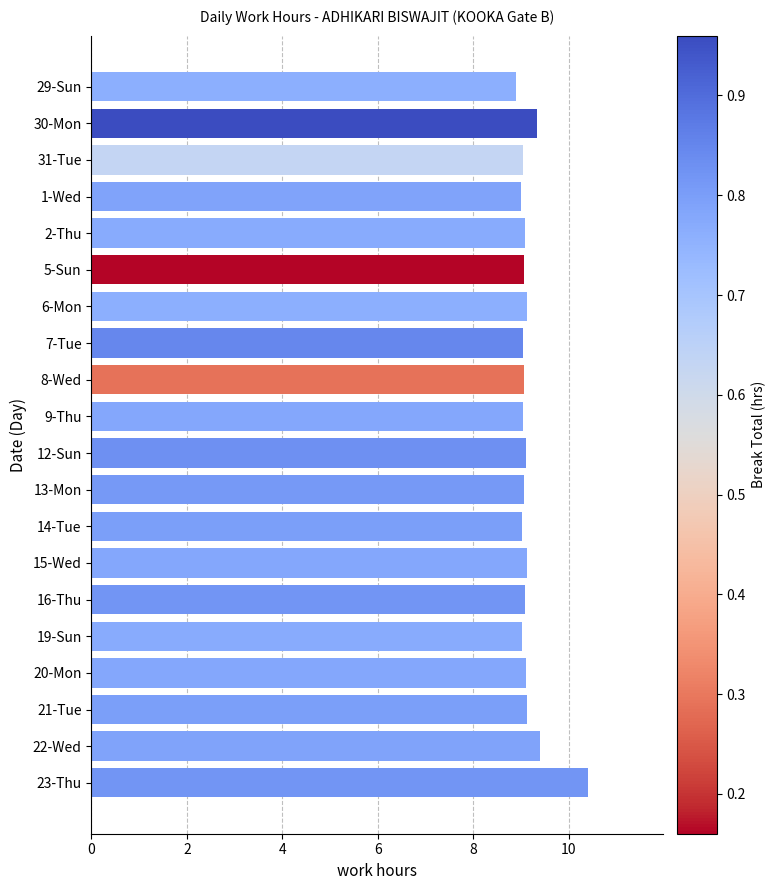

What is the label of the 14th bar from the bottom?

6-Mon